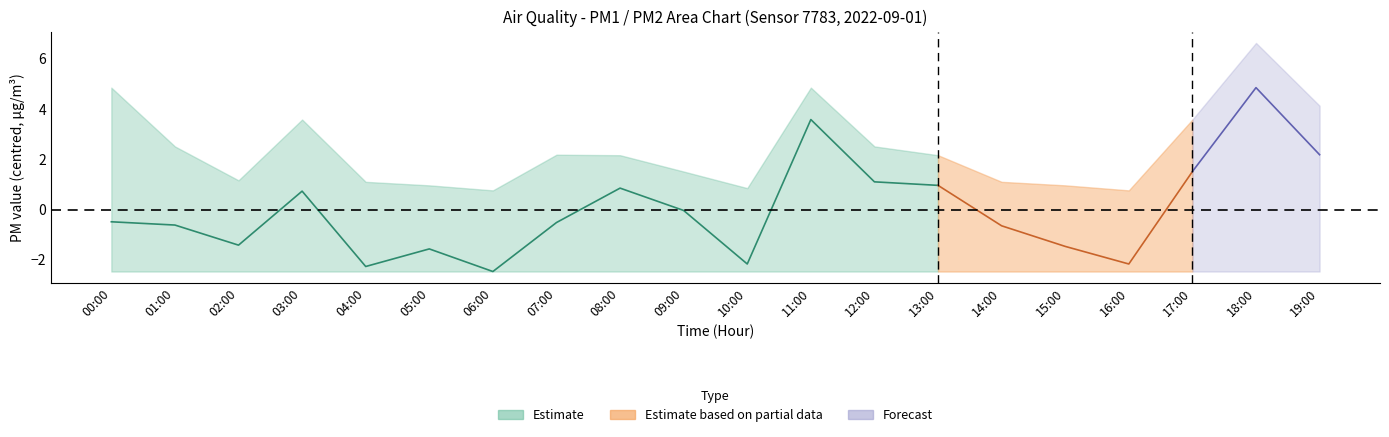

How many interior local valleys does the P2 series have?

5